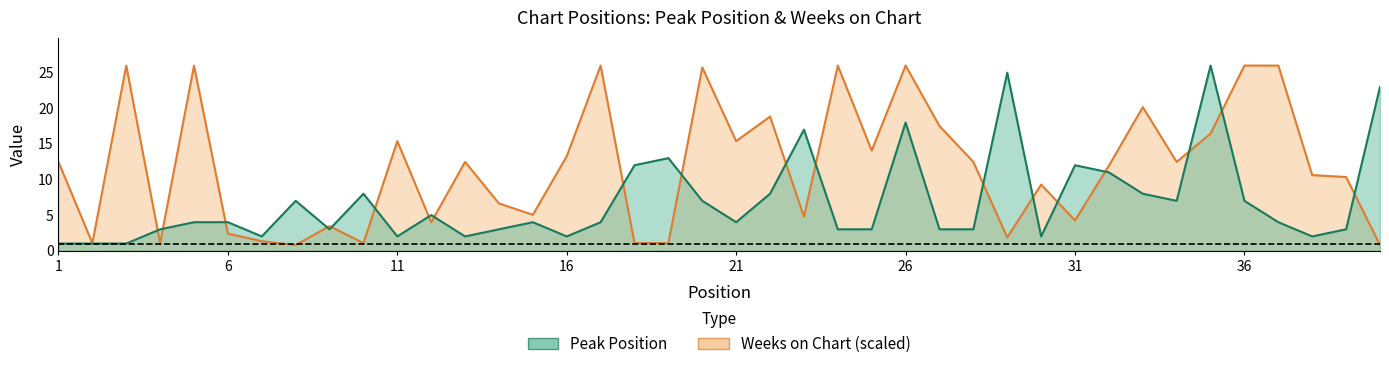

The value of Weeks on Chart at 2 is 1.5. True or false?

False